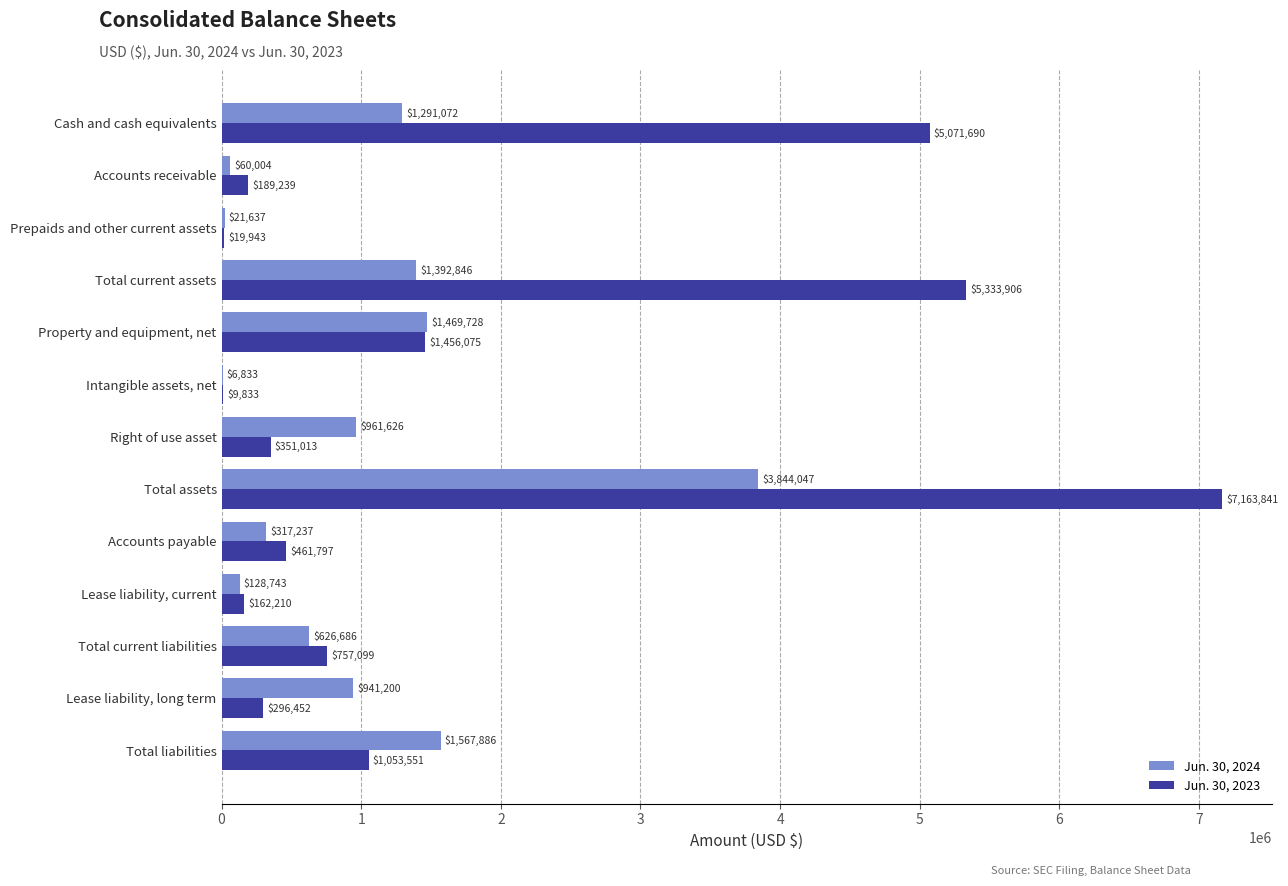

True or false: Jun. 30, 2024 has a value of 1291072 at Cash and cash equivalents.

True